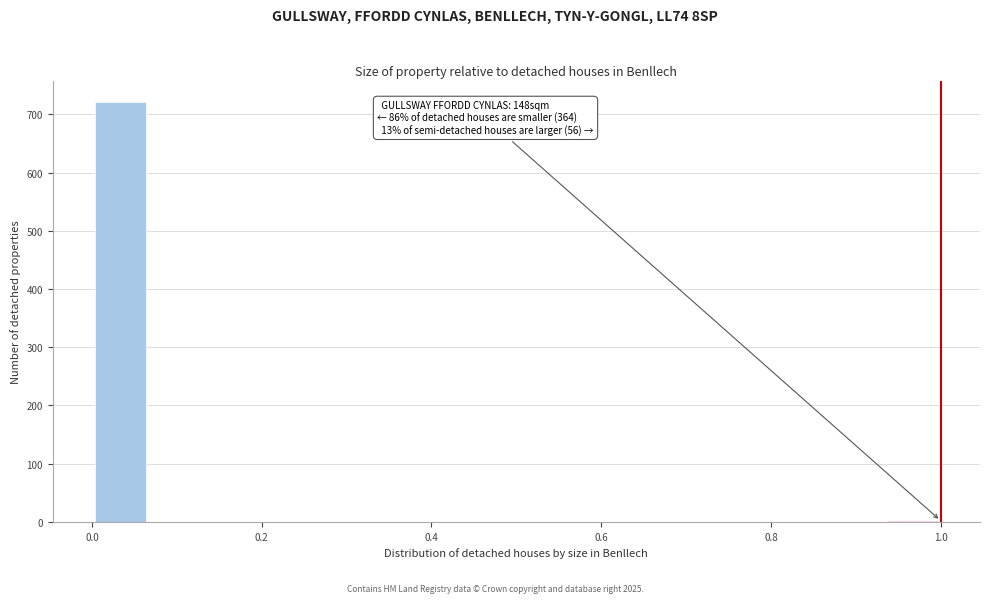

Around what value on the x-axis is the tallest bar? Give the approximate position of its centre, as read against the axis.

0.04